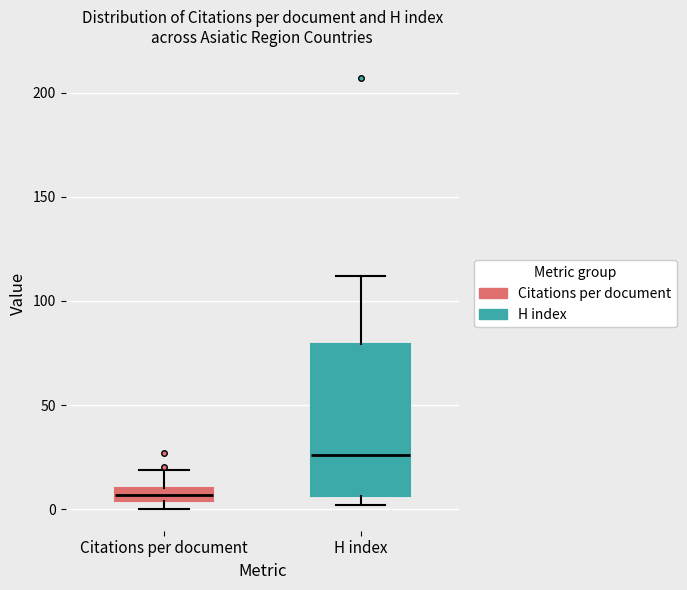

Where is the upper edge of the box for H index on the y-axis? The values are not printed on the chart, so give them approximately, as read against the axis.

80